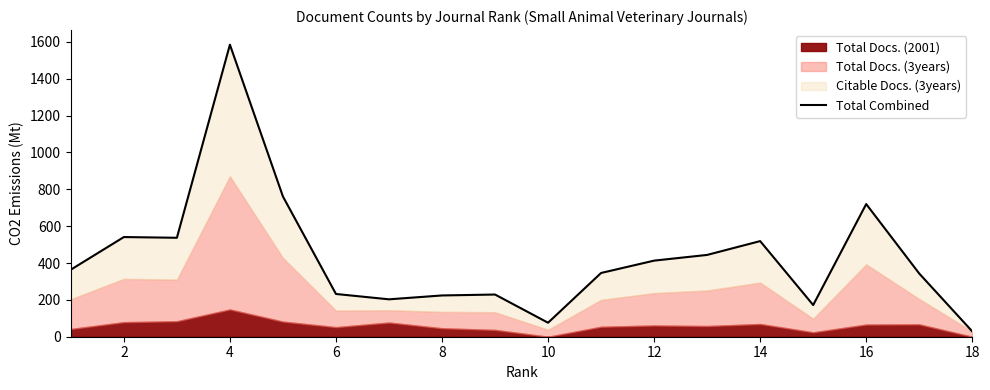

At which label does the data first exceed 364?

2